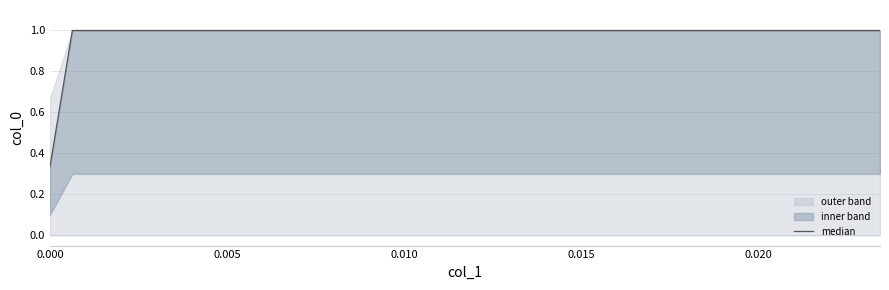

What is the maximum value shown in the chart?

1.0